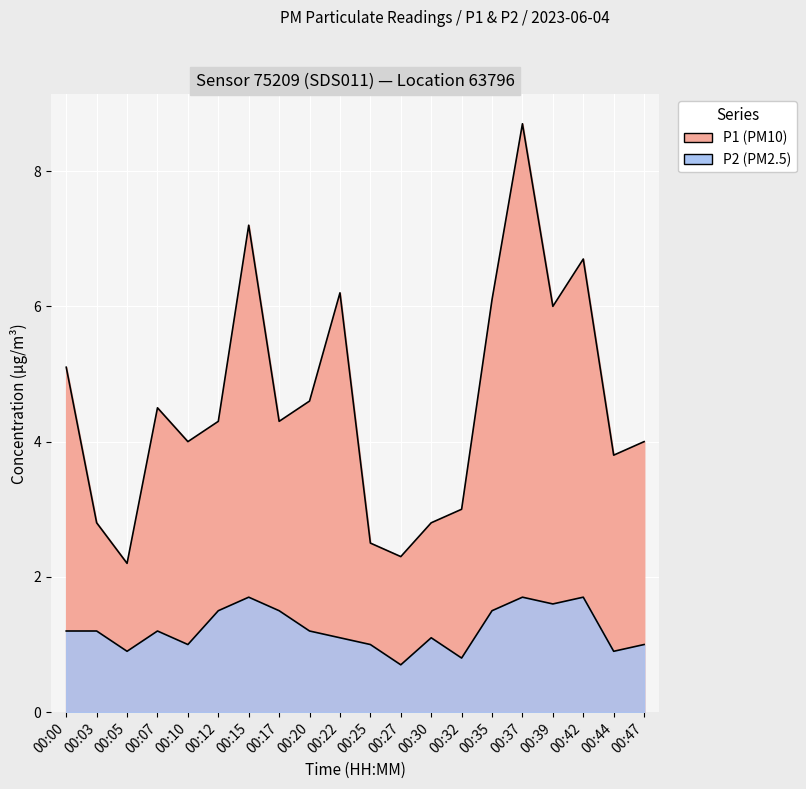

In P1, how many points are higher than both neighbors (excluding endpoints)?

5